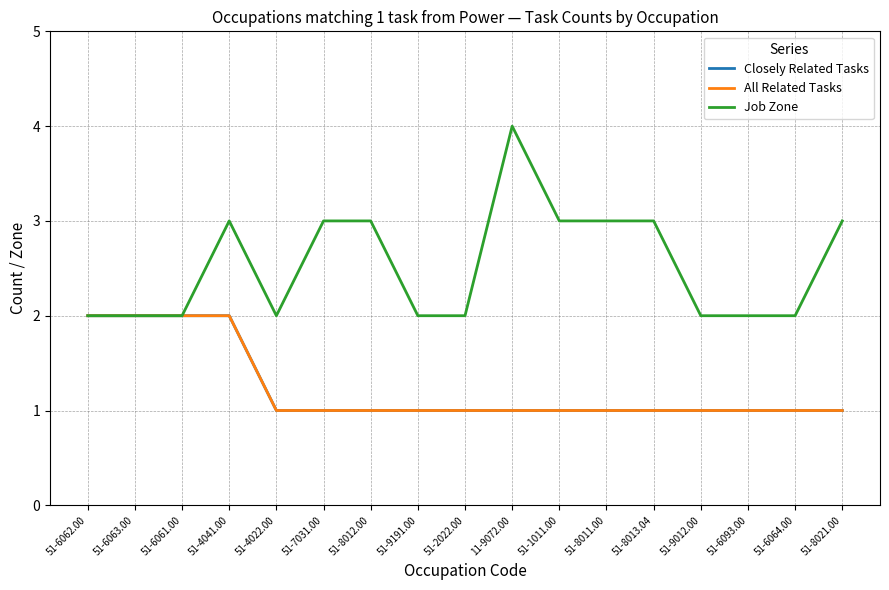

What value does the Job Zone series have at 51-8013.04?

3